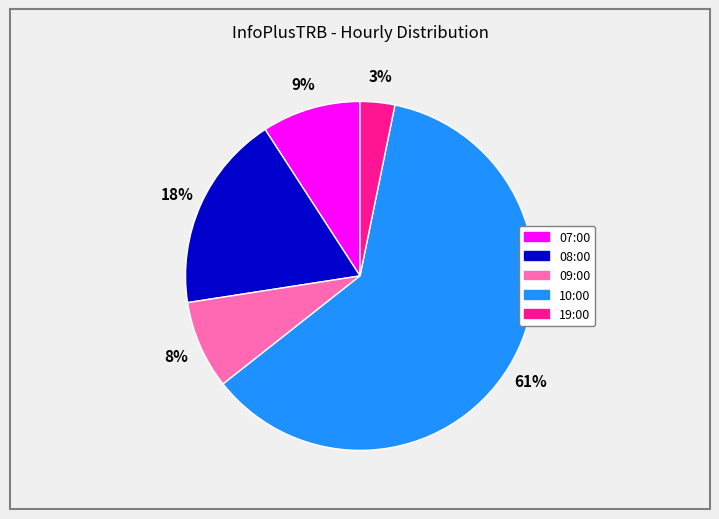

What is the smallest slice in the pie chart?

19:00